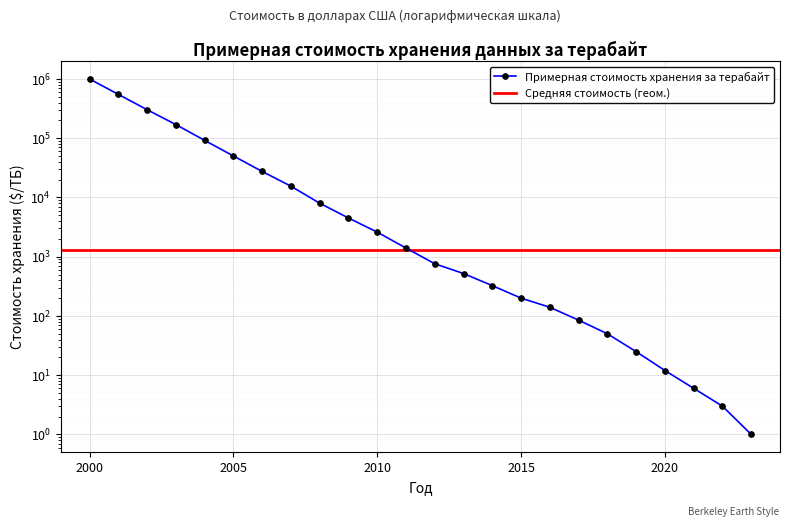

Does the chart display data point markers on the line(s)?

Yes